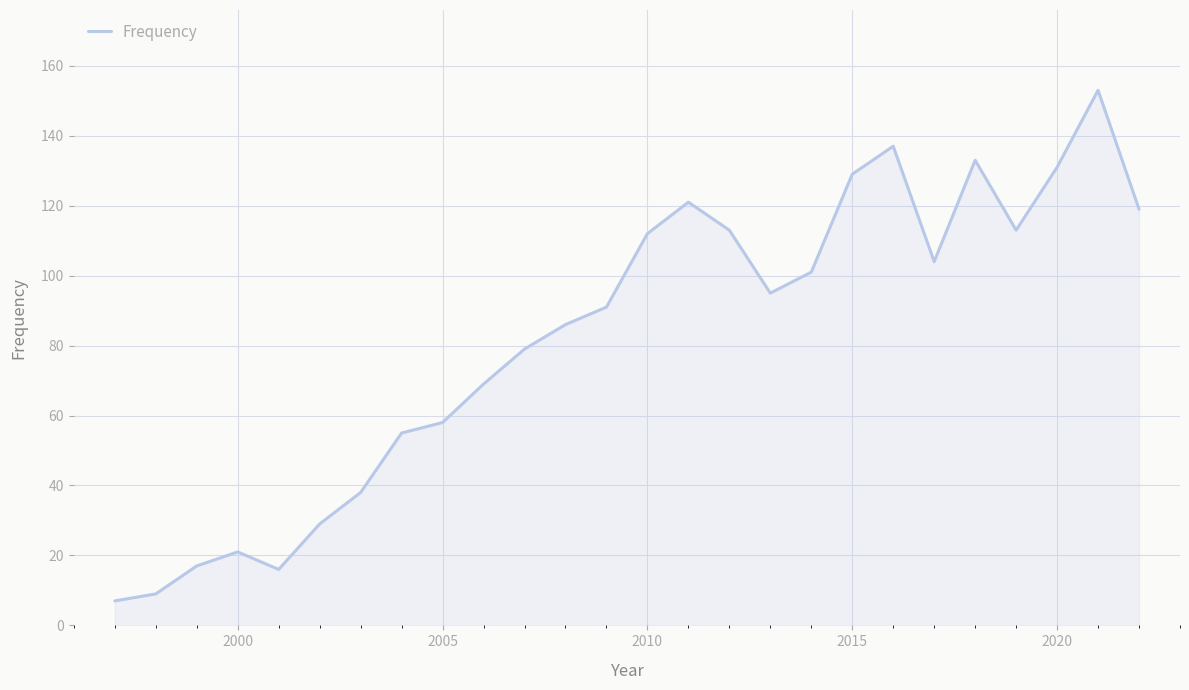

What is the difference between the maximum and second lowest values?

144